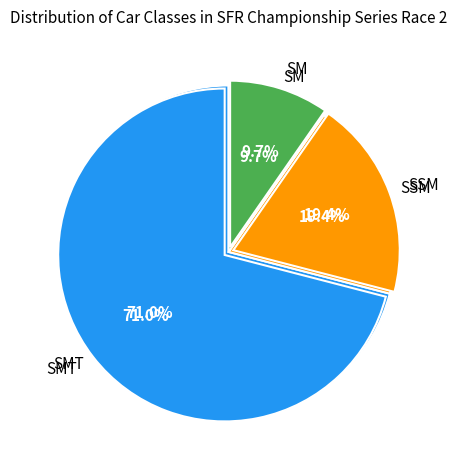

What is the change in value from SMT to SM?

-19